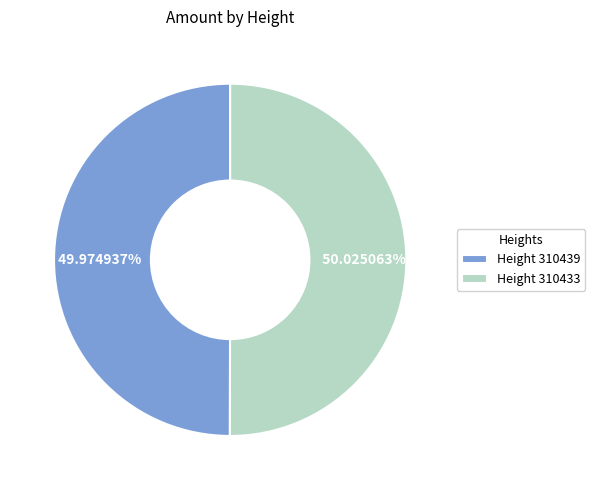

Is there any slice that represents more than half of the pie?

Yes